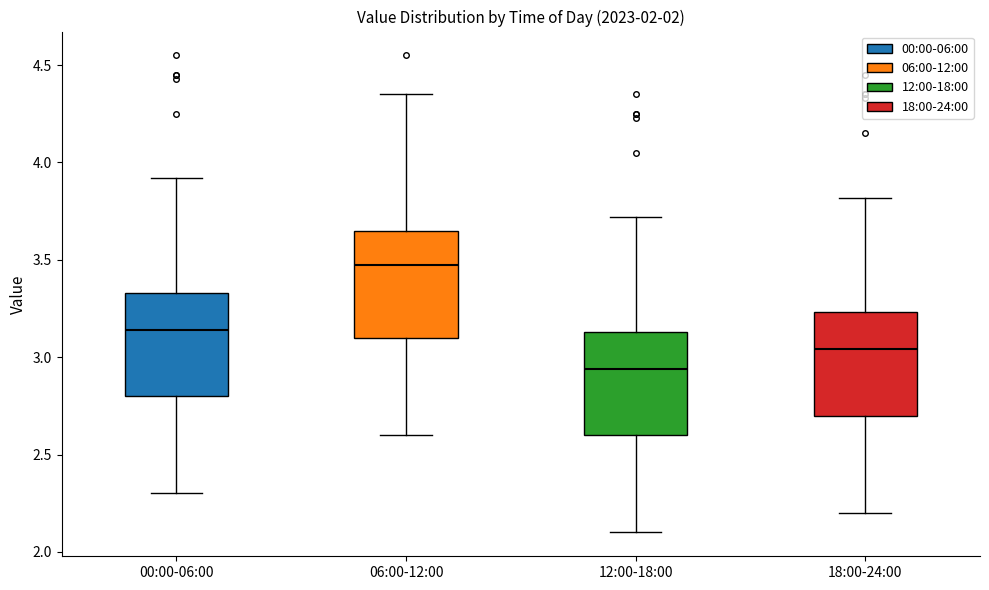

Reading left to right, read every box against the y-axis: the position of its median line, the range the box covers, and the ends of its whiskers. The values are not printed on the chart, so give them approximately, as read against the axis.

00:00-06:00: median 3.15, box 2.80 to 3.35, whiskers 2.30 to 3.90
06:00-12:00: median 3.50, box 3.10 to 3.65, whiskers 2.60 to 4.35
12:00-18:00: median 2.95, box 2.60 to 3.15, whiskers 2.10 to 3.70
18:00-24:00: median 3.05, box 2.70 to 3.25, whiskers 2.20 to 3.80